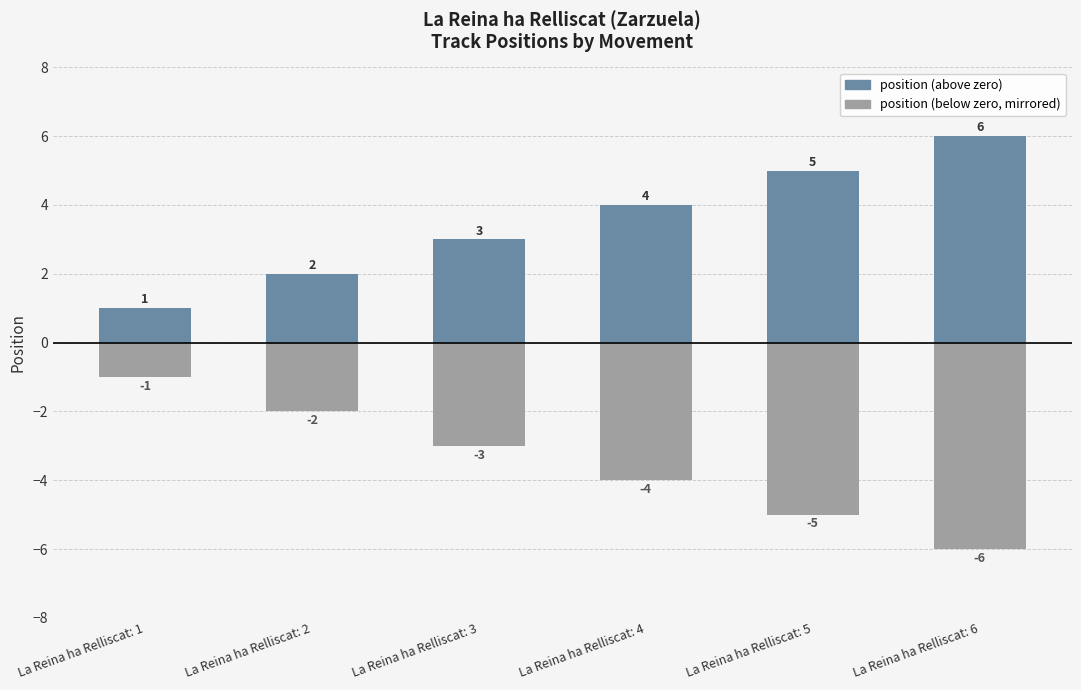

The value of position (above) at La Reina ha Relliscat: 2 is 2. True or false?

True